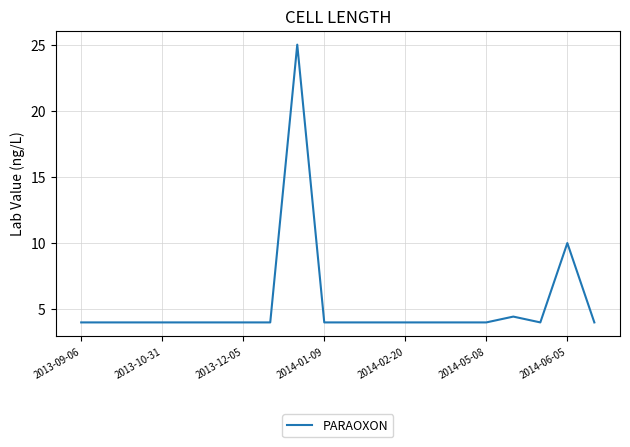

What is the smallest value displayed?

4.0